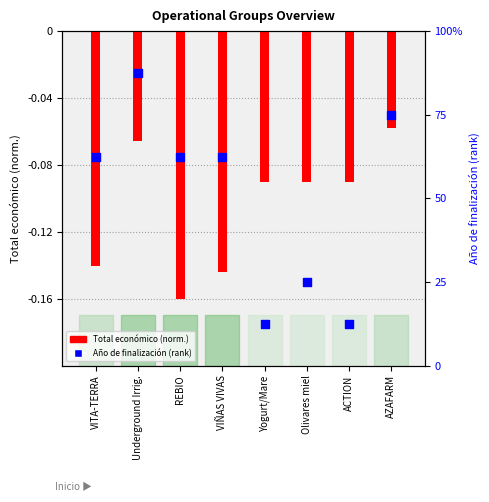

At which category is the sum across all series the highest?

Underground Irrig.